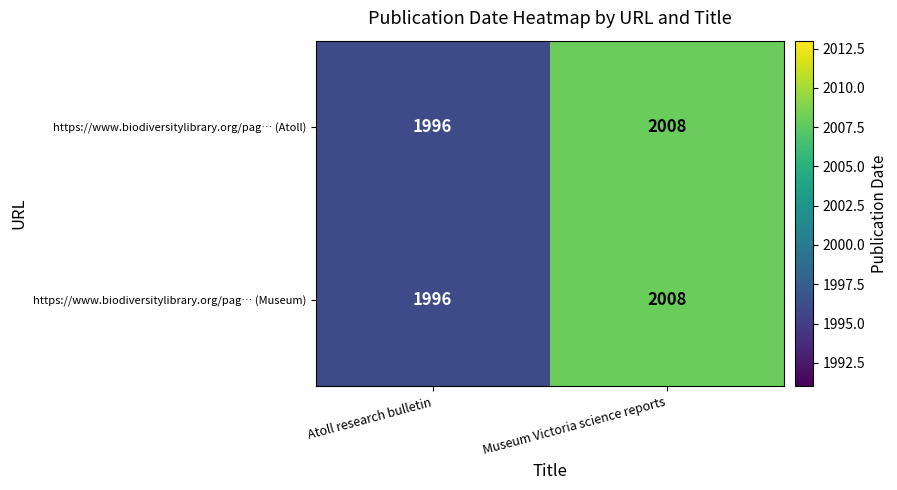

The value of https://www.biodiversitylibrary.org/pag… (Museum) at Atoll research bulletin is 3041. True or false?

False